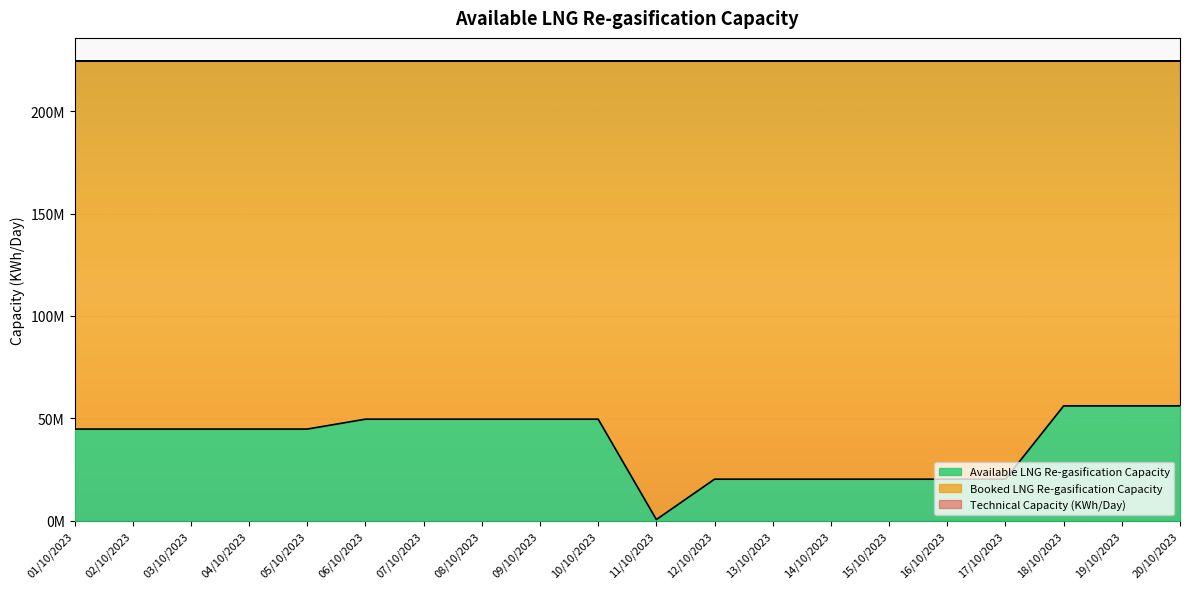

True or false: Booked LNG Re-gasification Capacity has a value of 168486928 at 18/10/2023.

True